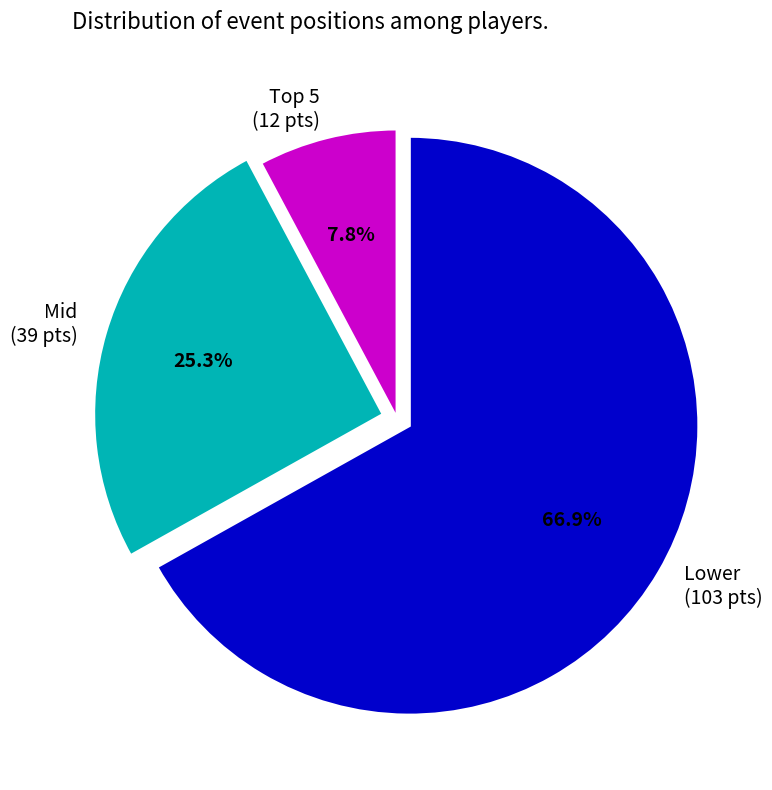

How many segments does this pie chart have?

3